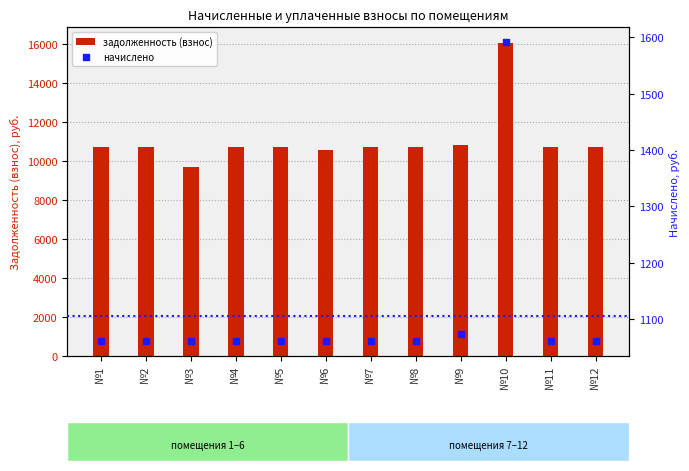

Is the value of задолженность (взнос) at №12 greater than the value of начислено at №6?

Yes